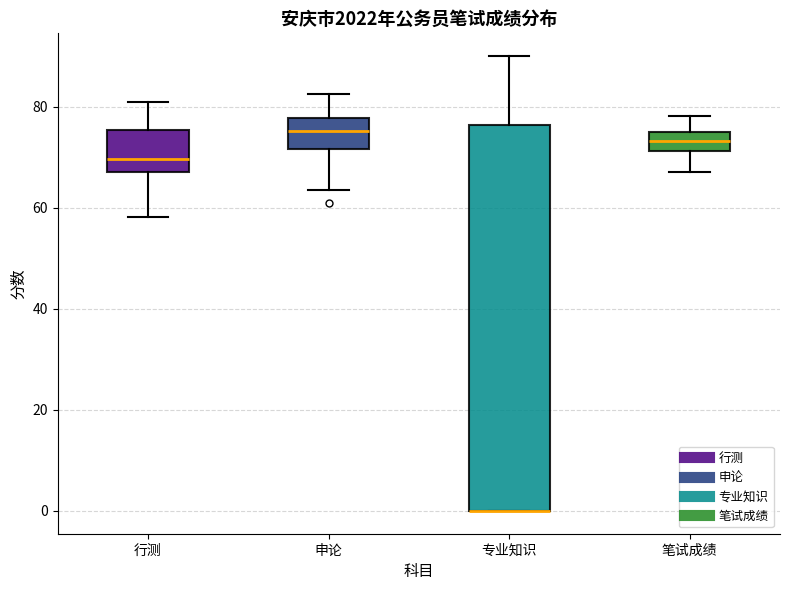

Comparing the boxes themselves (not the whiskers), which one is the tallest?

专业知识